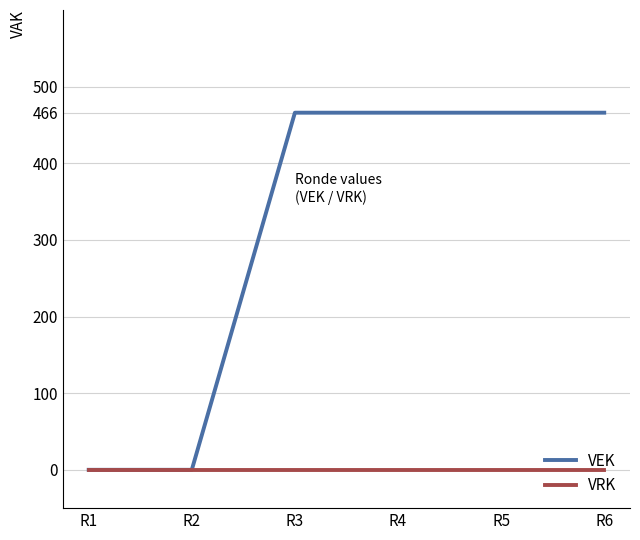

At R6, list the series in order from largest to smallest.

VEK, VRK